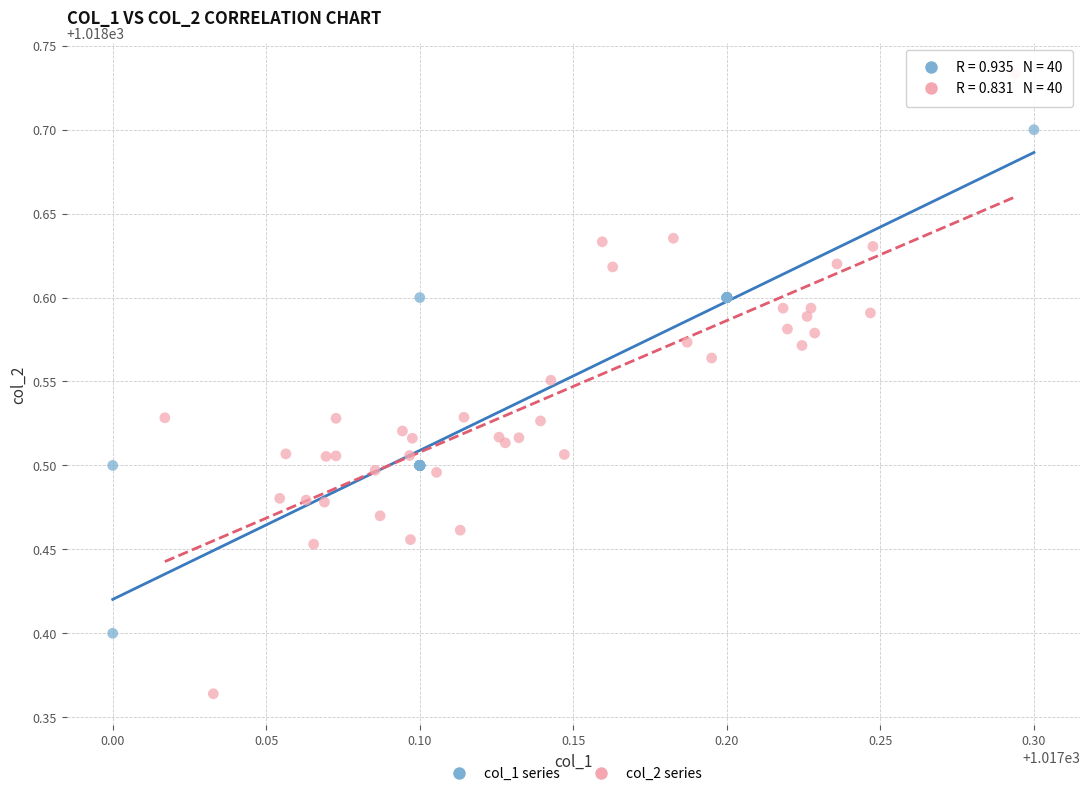

Which series has the widest spread of Y values?

col_2 series